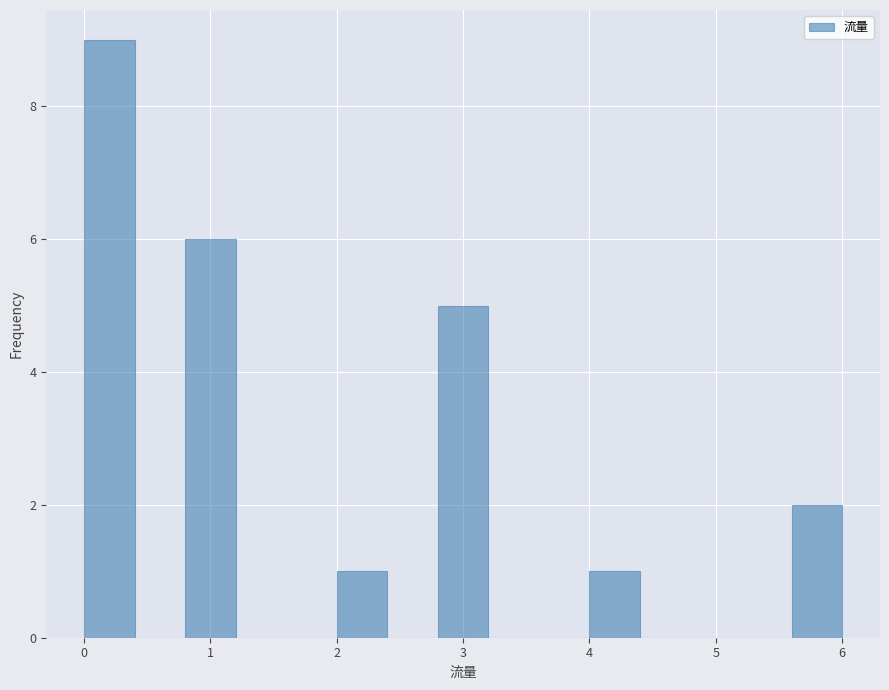

Reading left to right, transcribe this chart: for each bar, give the range it covers on the x-axis and its height. The values are not printed on the chart, so give them approximately, as read against the axis.

0.0 to 0.4: 9
0.4 to 0.8: 0
0.8 to 1.2: 6
1.2 to 1.6: 0
1.6 to 2.0: 0
2.0 to 2.4: 1
2.4 to 2.8: 0
2.8 to 3.2: 5
3.2 to 3.6: 0
3.6 to 4.0: 0
4.0 to 4.4: 1
4.4 to 4.8: 0
4.8 to 5.2: 0
5.2 to 5.6: 0
5.6 to 6.0: 2